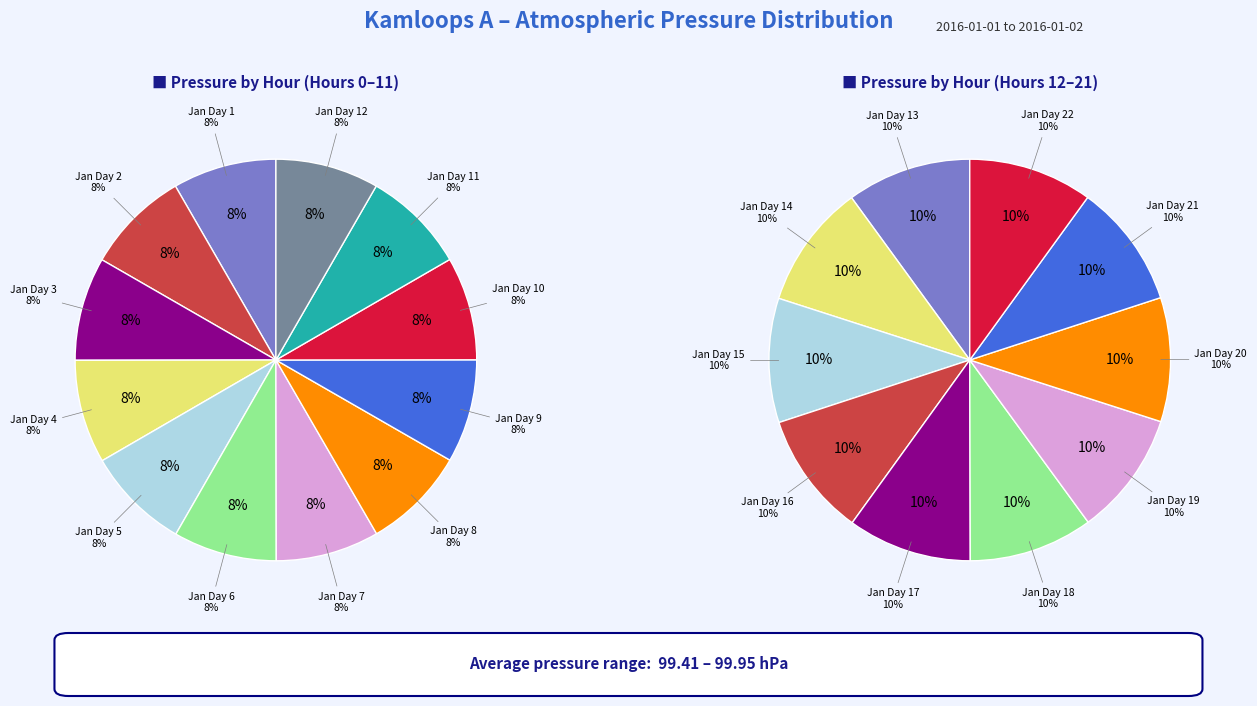

Combined, what portion of the pie is 7 and 1?

16.7%